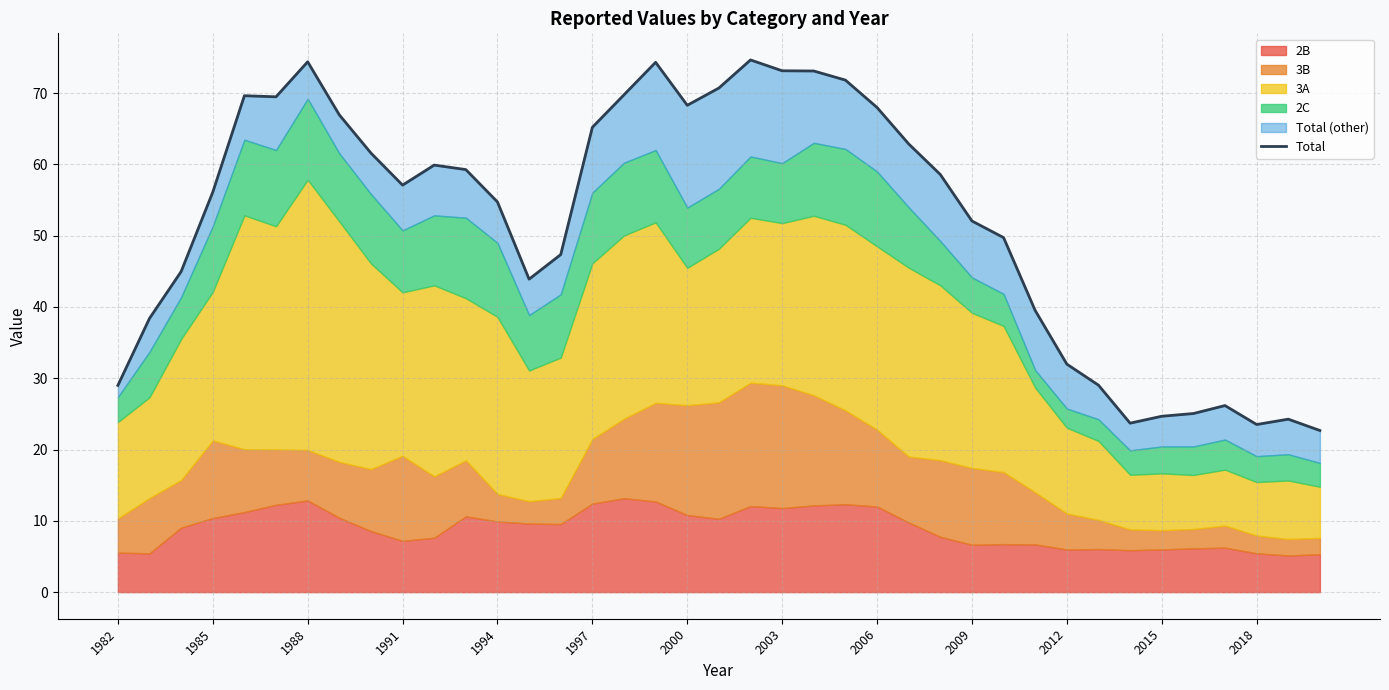

Does the chart have visible grid lines?

Yes